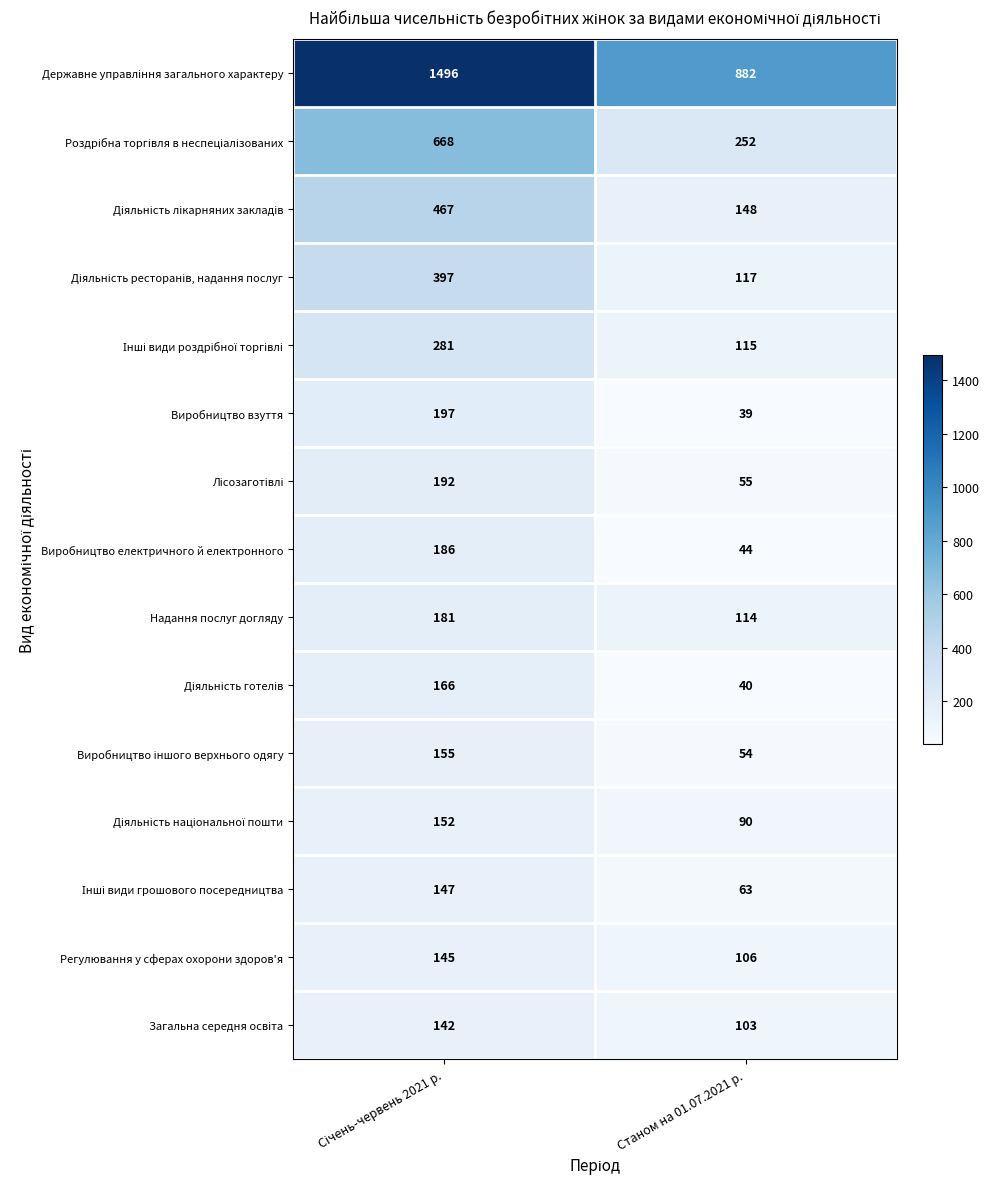

What is the spread (max minus min) of values at Станом на 01.07.2021 р.?

843